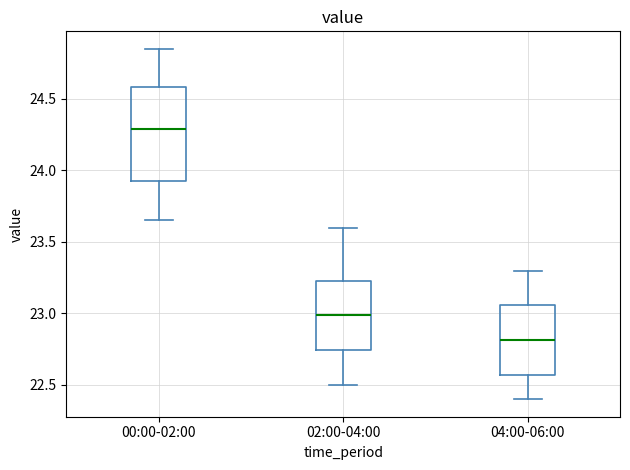

Reading left to right, read every box against the y-axis: the position of its median line, the range the box covers, and the ends of its whiskers. The values are not printed on the chart, so give them approximately, as read against the axis.

00:00-02:00: median 24.30, box 23.90 to 24.60, whiskers 23.65 to 24.85
02:00-04:00: median 23.00, box 22.75 to 23.25, whiskers 22.50 to 23.60
04:00-06:00: median 22.80, box 22.55 to 23.05, whiskers 22.40 to 23.30